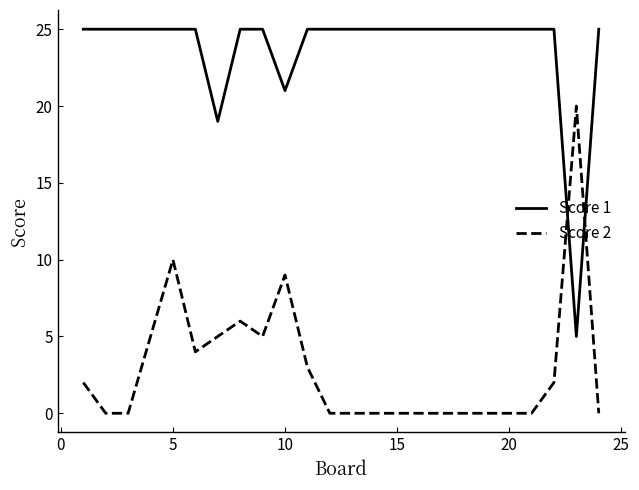

Which series has the largest total across all categories?

Score 1